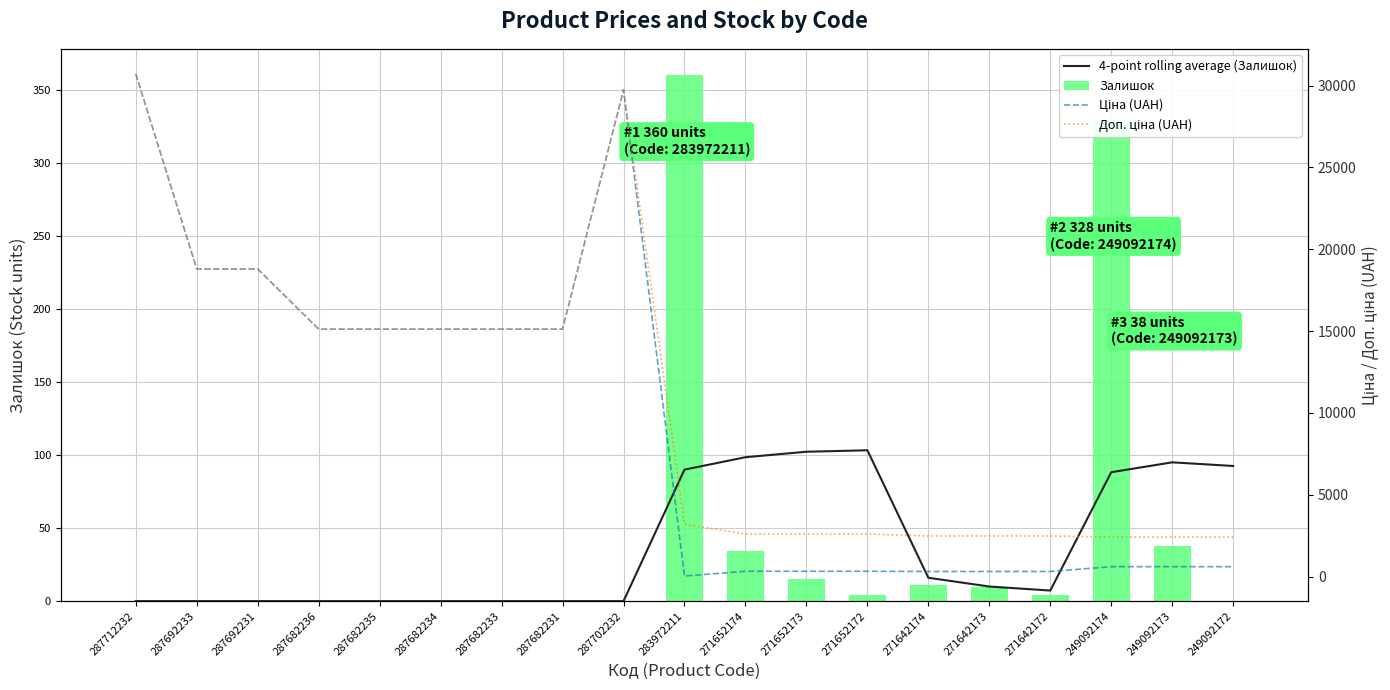

At which label is Доп. ціна (UAH) closest to 16565?

287682236